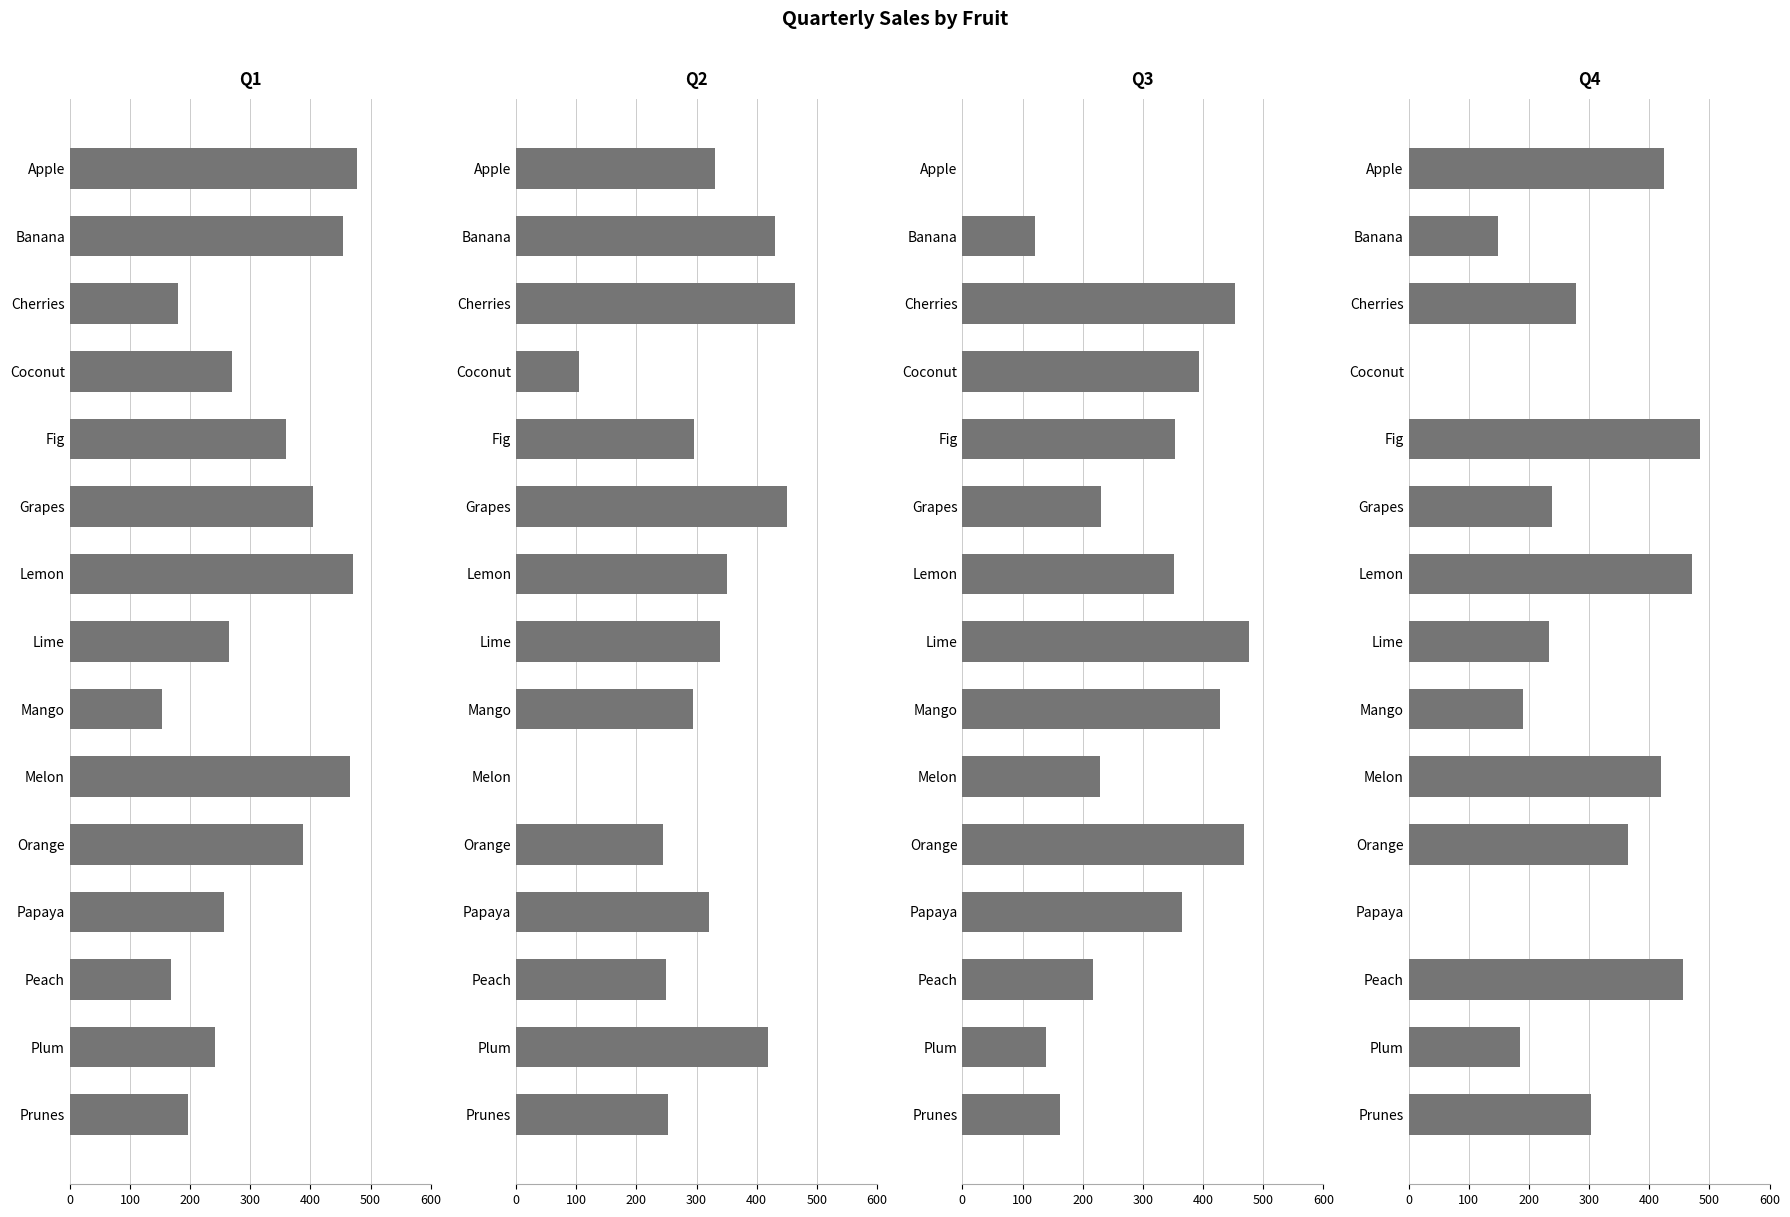

Is it true that Q3 equals 0 at Apple?

True